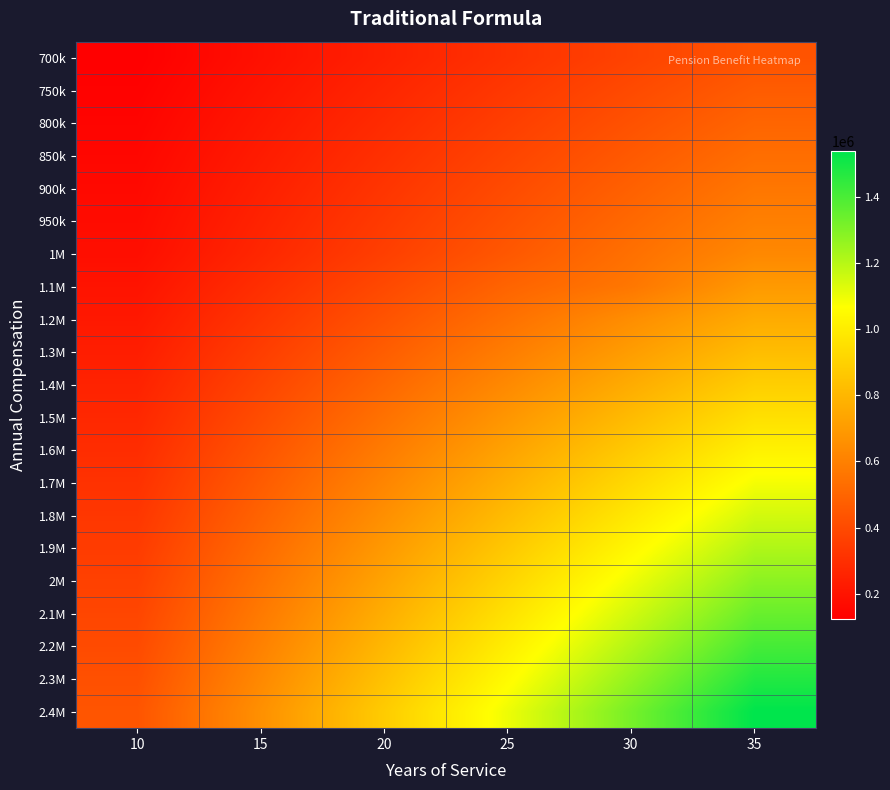

Which series has the largest total across all categories?

2.4M